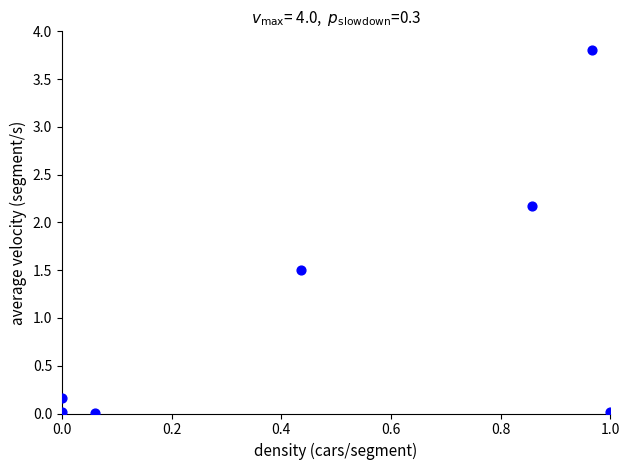

What is the average X value?

0.5